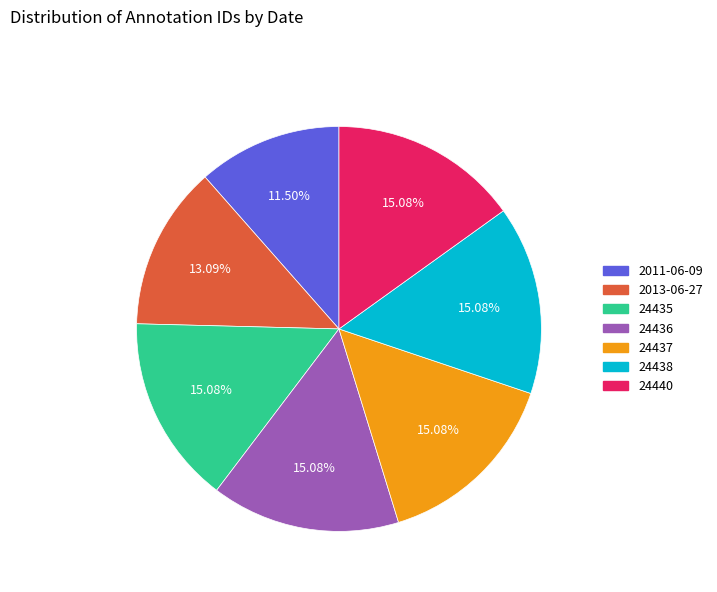

Which has a higher value, 2011-06-09 or 24438?

24438